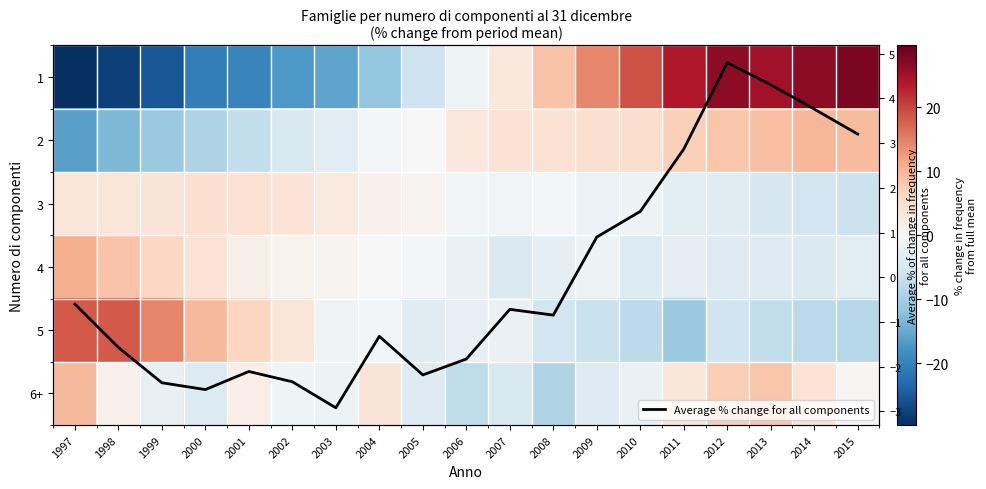

At which category is the sum across all series the highest?

2012